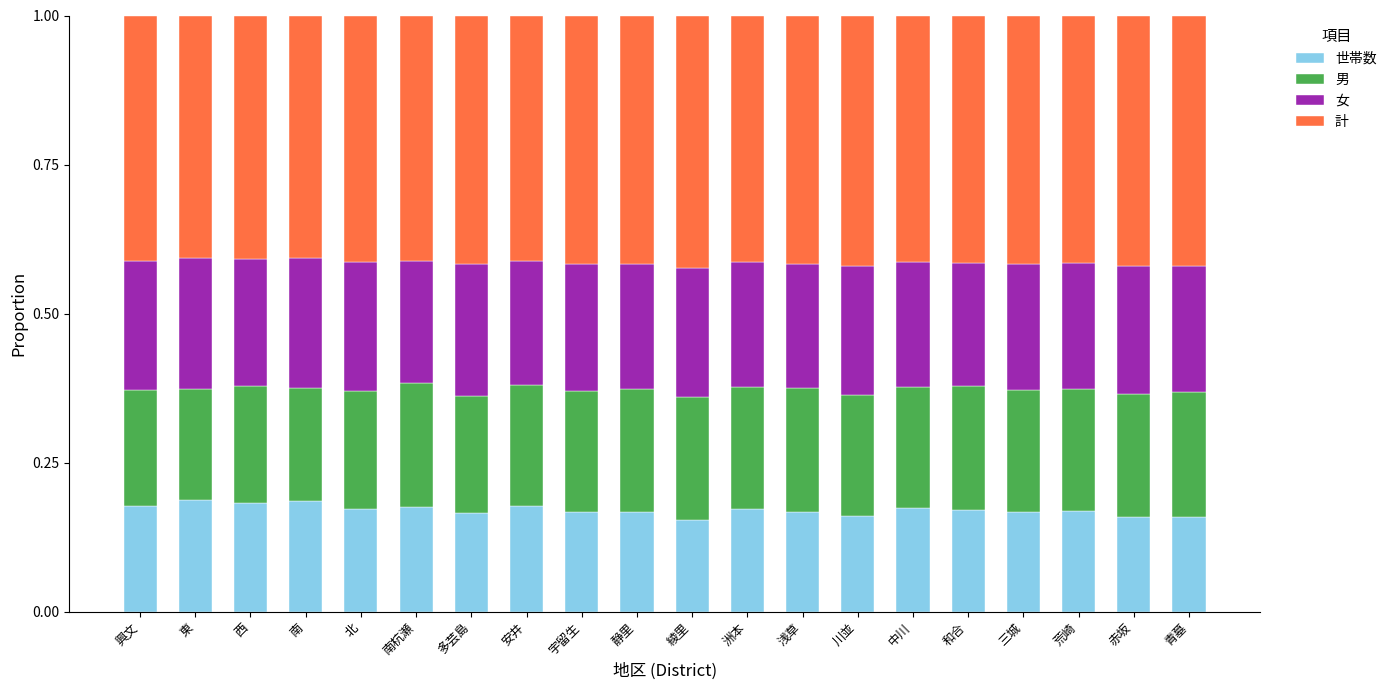

Is it true that 世帯数 equals 0.2 at 荒崎?

True